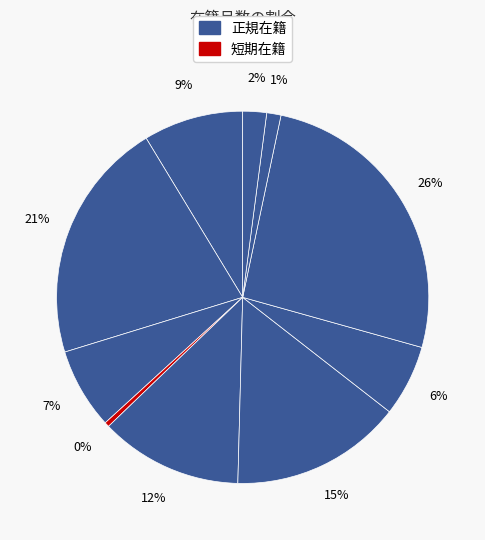

How many slices are in this pie chart?

10